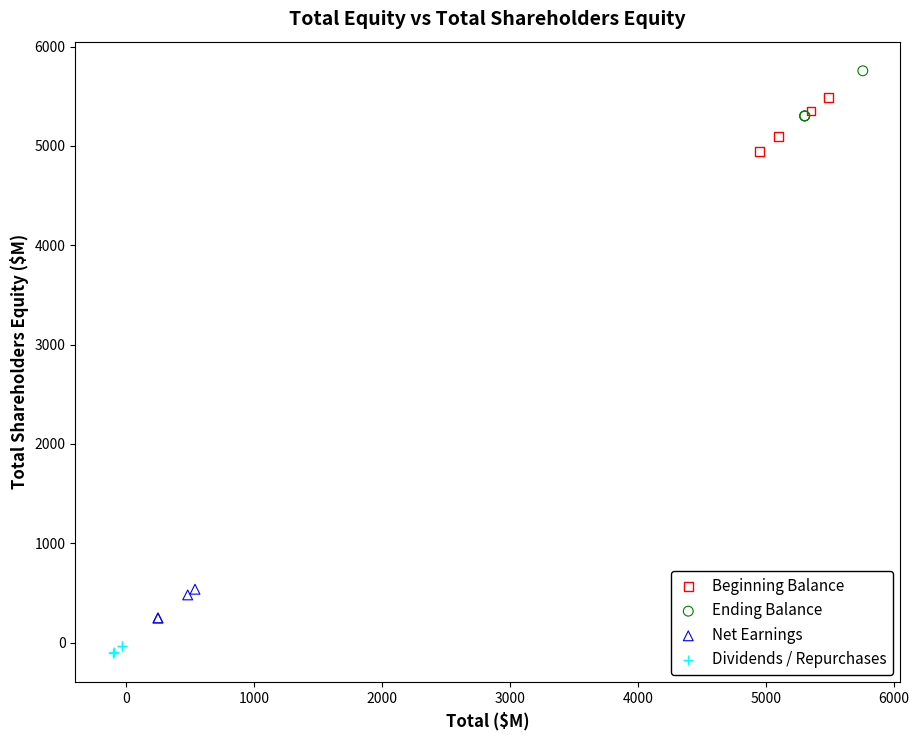

Which series reaches the maximum Y coordinate?

Ending Balance